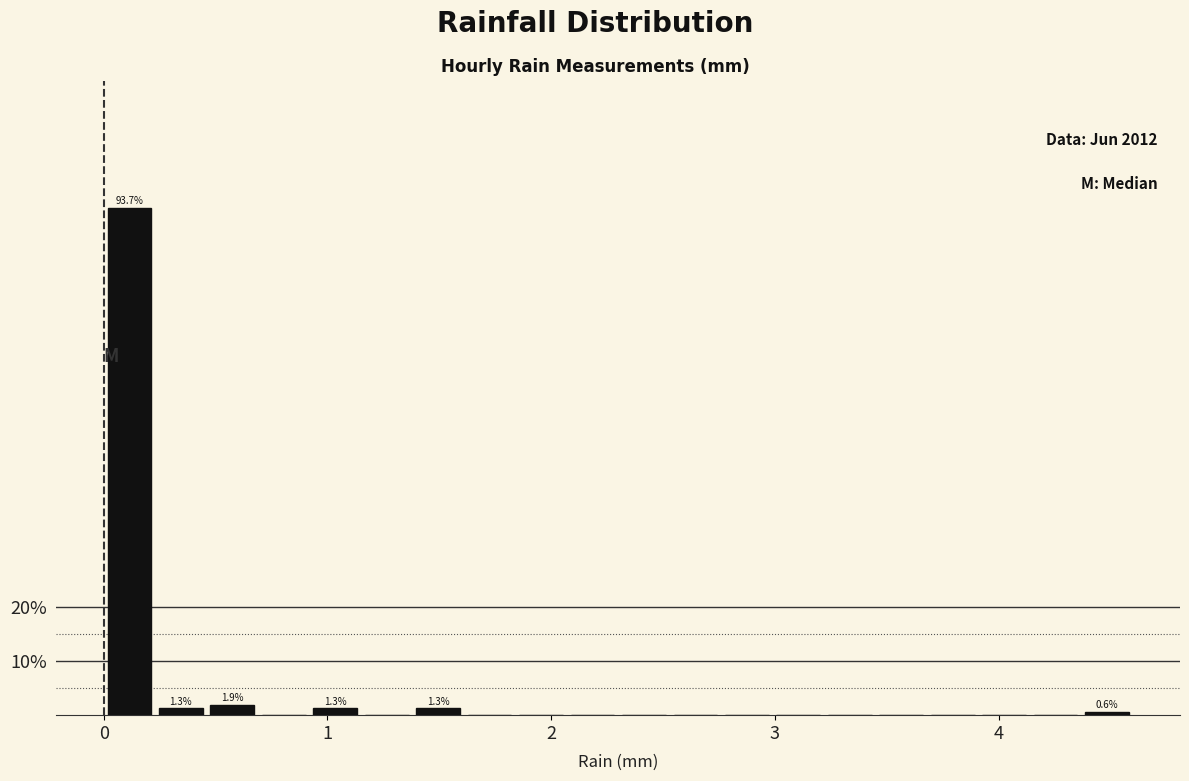

Around what value on the x-axis is the tallest bar? Give the approximate position of its centre, as read against the axis.

0.1